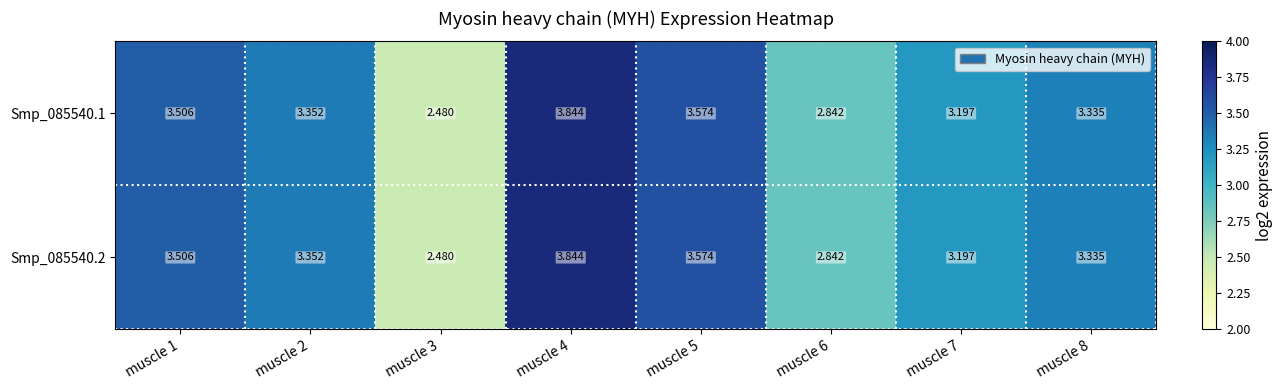

Which label corresponds to the smallest value in the chart?

muscle 3